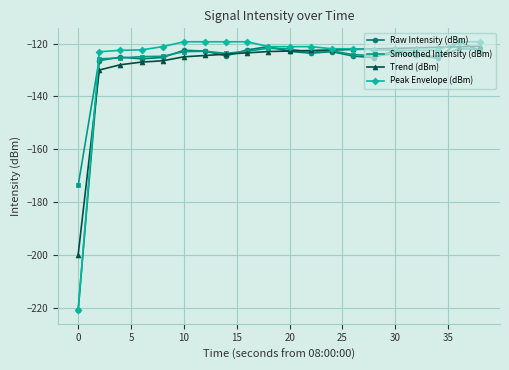

What is the value of the Peak Envelope (dBm) point at the 15th from the left?

-122.4